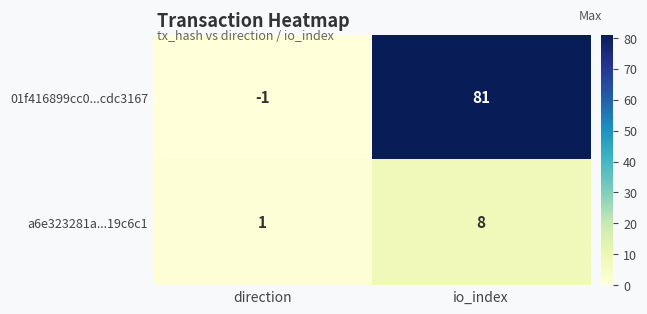

At io_index, list the series in order from largest to smallest.

01f416899cc0...cdc3167, a6e323281a...19c6c1